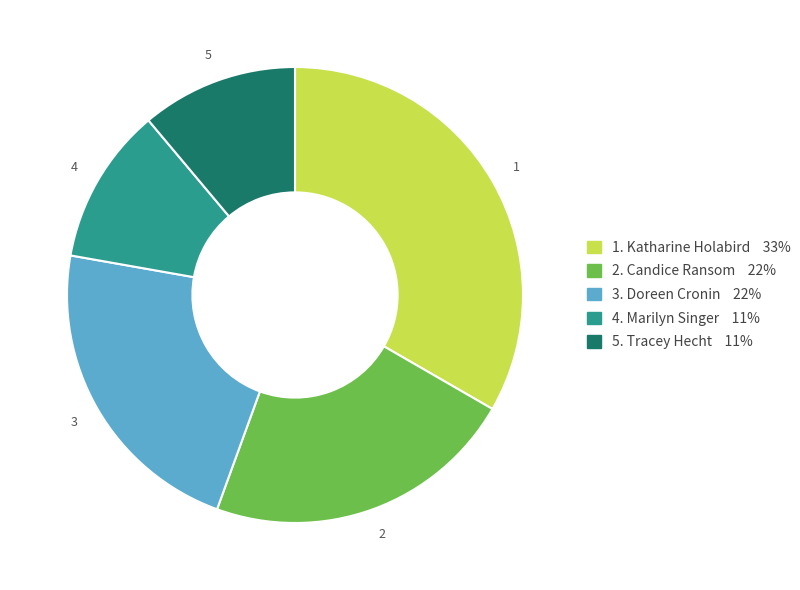

How many segments does this pie chart have?

5